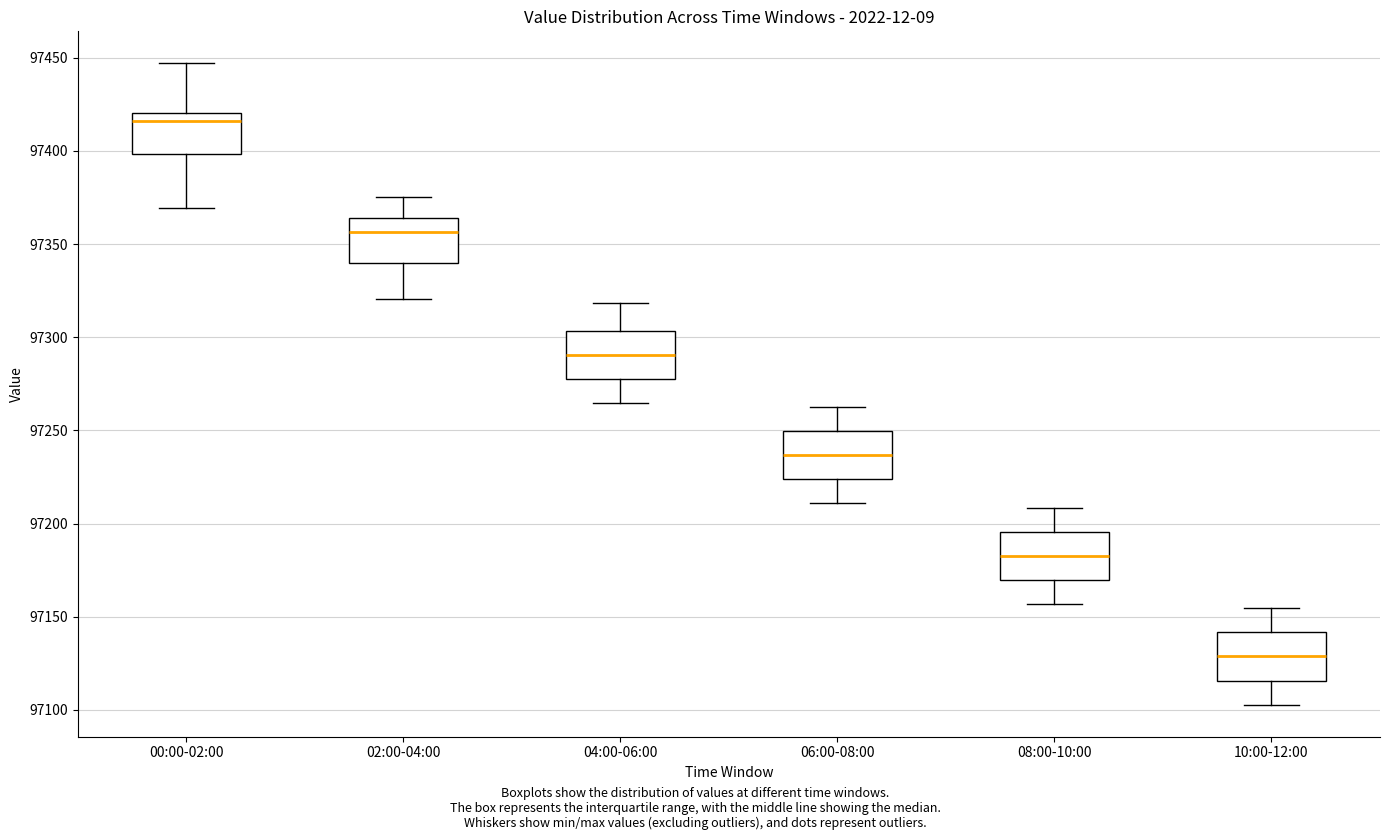

Where is the upper edge of the box for 00:00-02:00 on the y-axis? The values are not printed on the chart, so give them approximately, as read against the axis.

97420